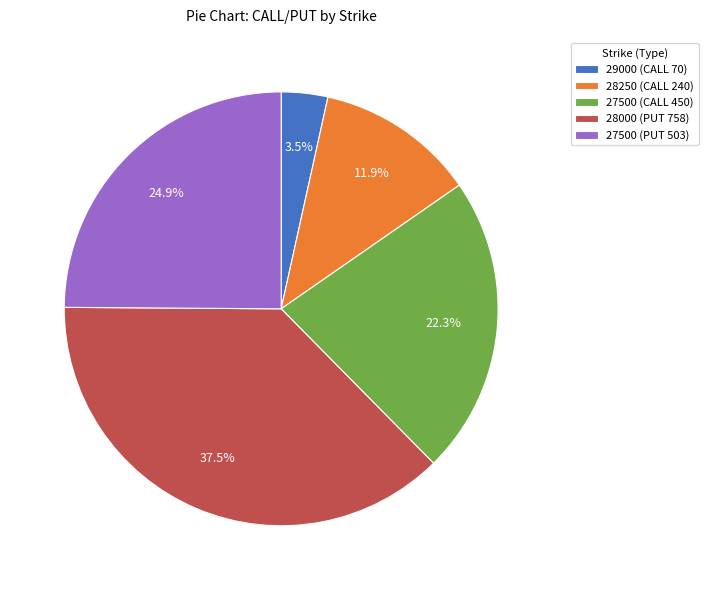

What is the largest slice in the pie chart?

28000 (PUT 758)